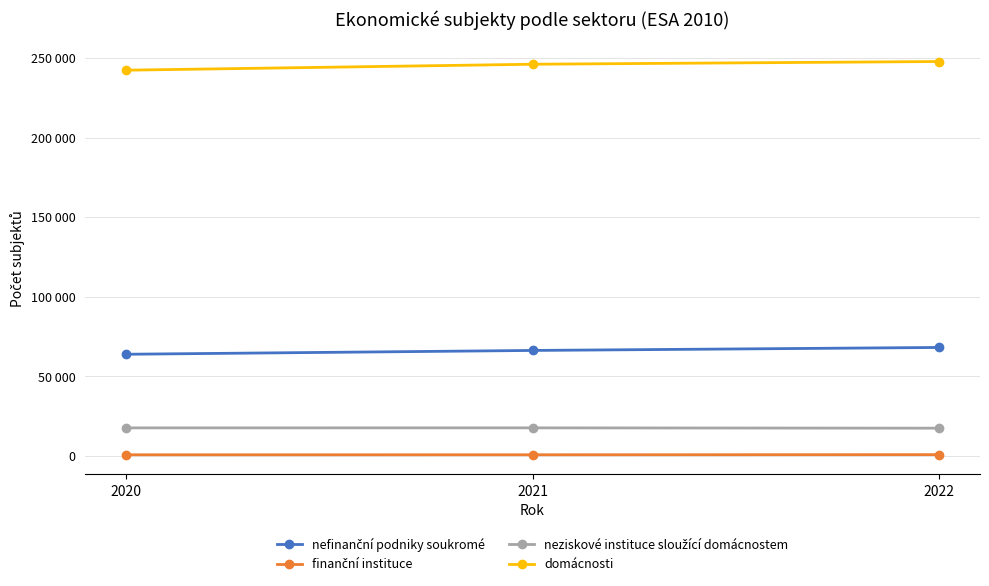

What is the highest value of the finanční instituce series?

584